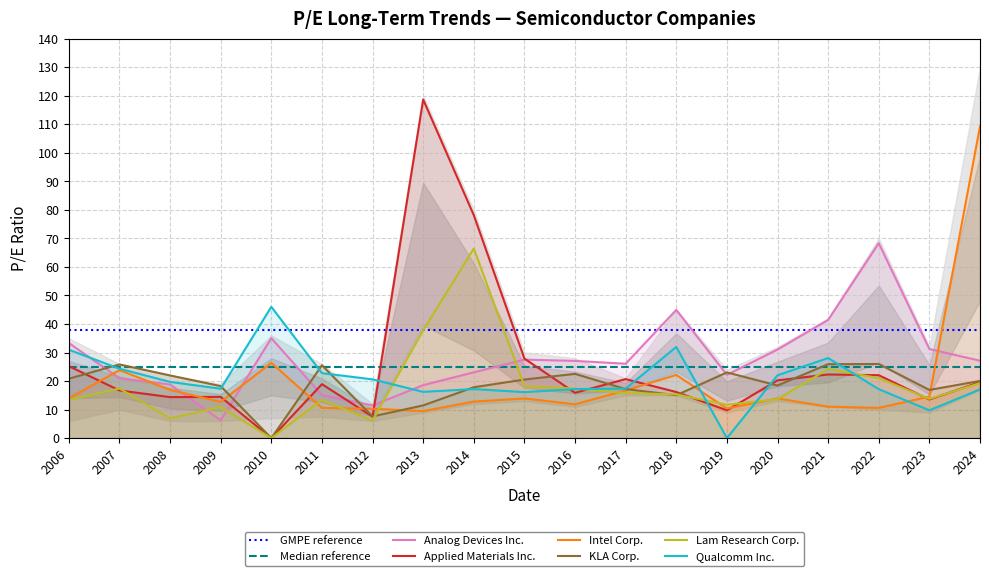

The Intel Corp. series shows 8.8 at 2010. True or false?

False